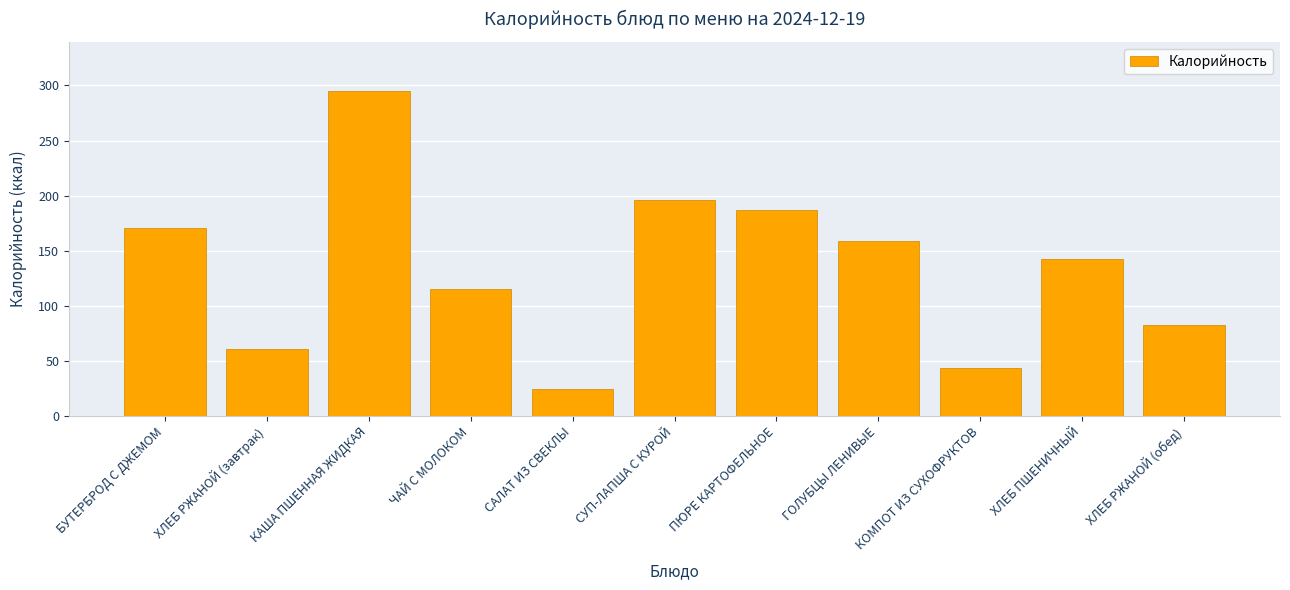

Reading left to right, extract all data points from this chart.

БУТЕРБРОД С ДЖЕМОМ=170.5	ХЛЕБ РЖАНОЙ (завтрак)=61.0	КАША ПШЕННАЯ ЖИДКАЯ=295.3	ЧАЙ С МОЛОКОМ=115.5	САЛАТ ИЗ СВЕКЛЫ=24.0	СУП-ЛАПША С КУРОЙ=196.0	ПЮРЕ КАРТОФЕЛЬНОЕ=187.0	ГОЛУБЦЫ ЛЕНИВЫЕ=159.0	КОМПОТ ИЗ СУХОФРУКТОВ=43.0	ХЛЕБ ПШЕНИЧНЫЙ=142.0	ХЛЕБ РЖАНОЙ (обед)=82.0